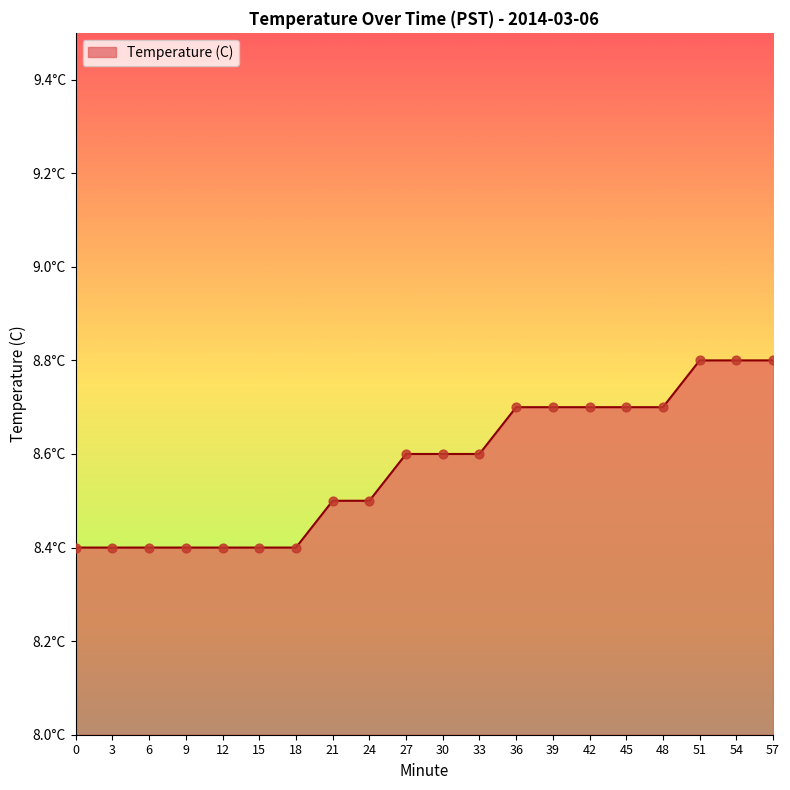

Approximately how many times larger is the value at 27 compared to 24?

1.0